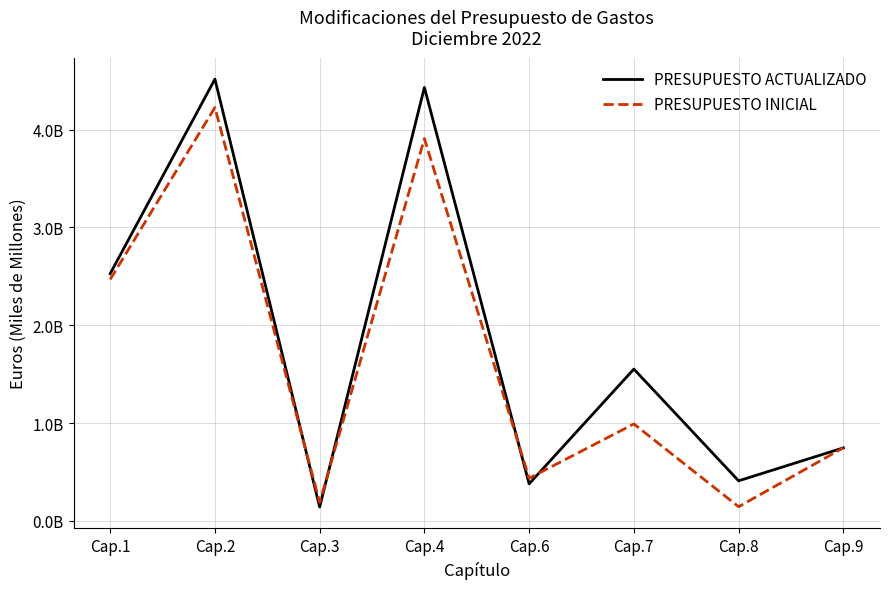

True or false: PRESUPUESTO INICIAL and PRESUPUESTO ACTUALIZADO intersect in this chart.

True